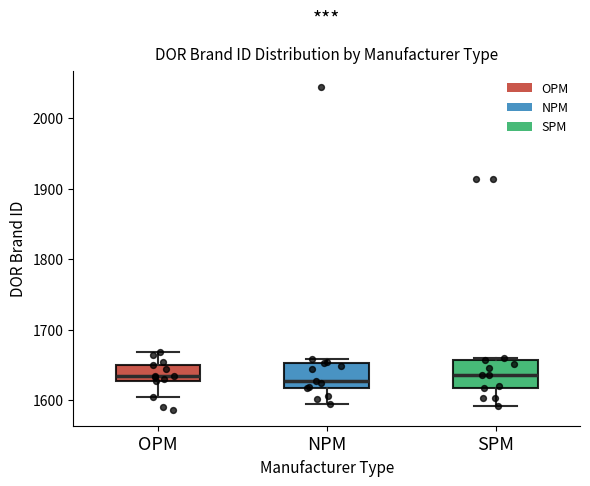

Where does the lower whisker of the box for SPM end on the y-axis? The values are not printed on the chart, so give them approximately, as read against the axis.

1590